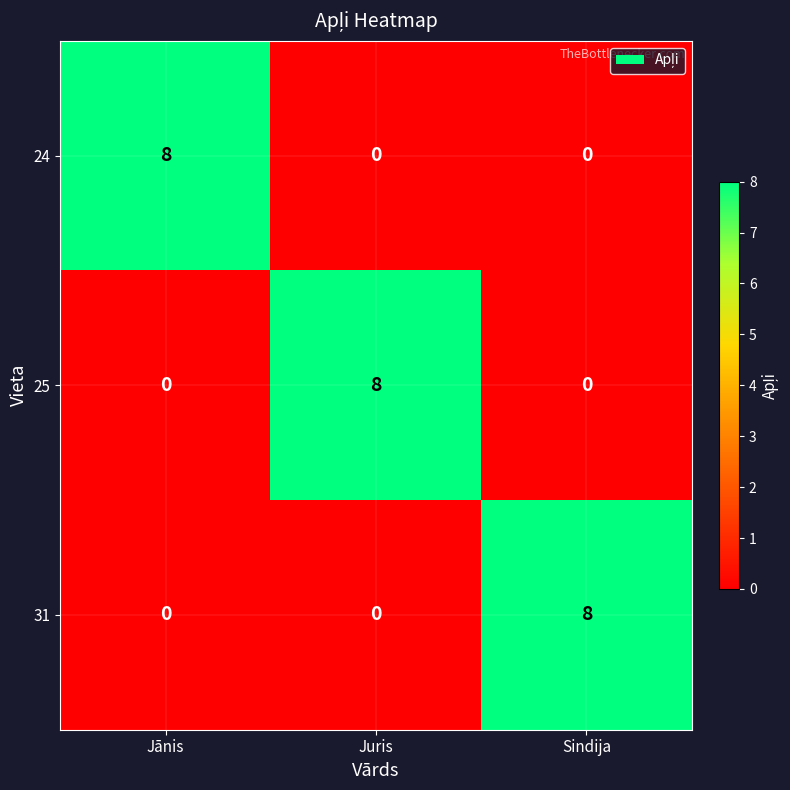

What is the total value across all series at Juris?

8